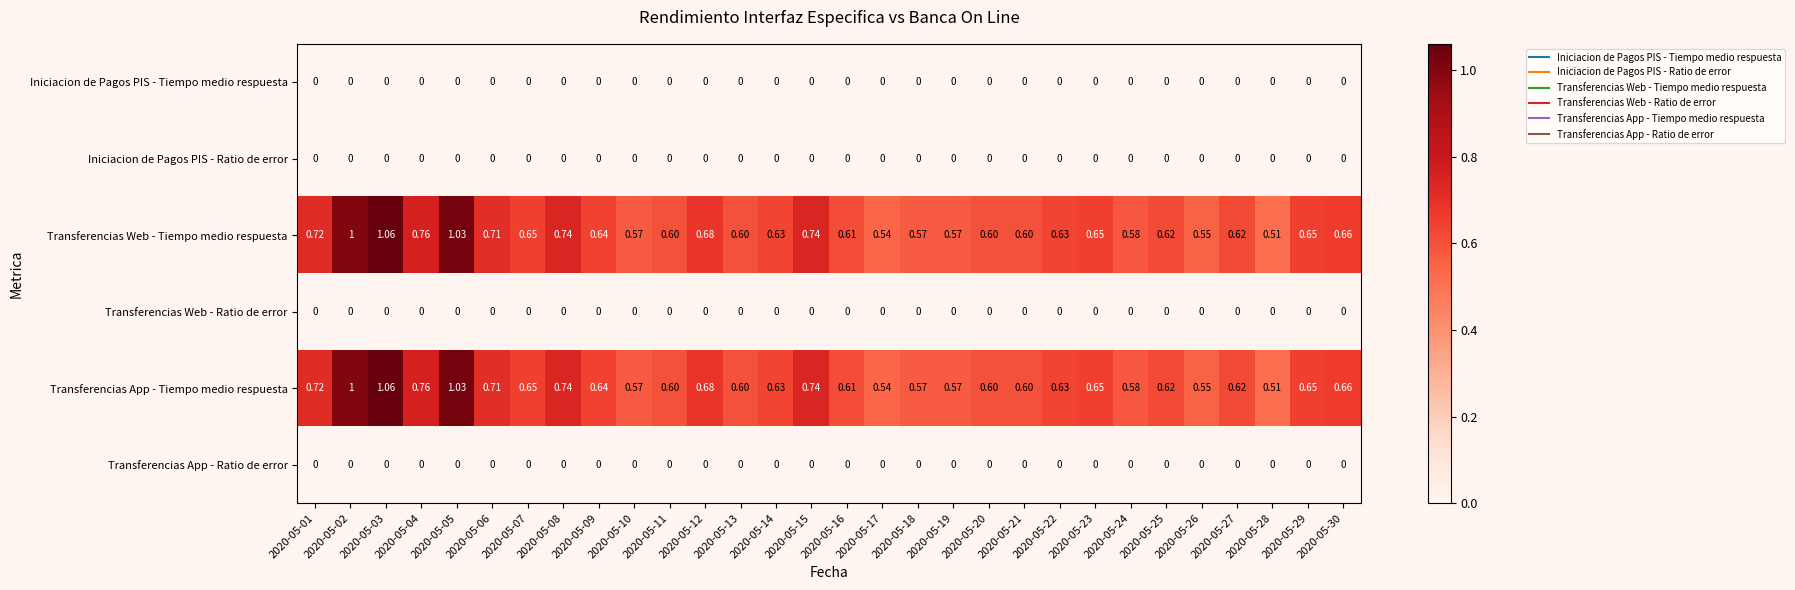

Is the value of Transferencias App - Ratio de error at 2020-05-05 greater than the value of Transferencias Web - Tiempo medio respuesta at 2020-05-10?

No